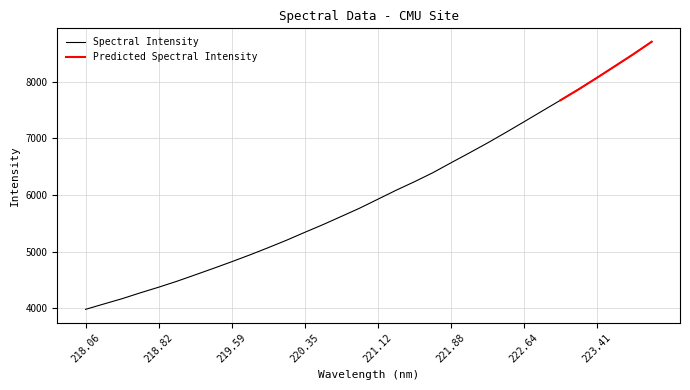

Reading left to right, transcribe all the data shown in this chart.

3984.0	4078.8	4172.1	4276.1	4374.8	4479.8	4593.0	4707.5	4824.8	4945.9	5072.9	5204.1	5343.4	5479.9	5624.1	5769.3	5927.5	6085.9	6235.5	6393.2	6569.4	6742.5	6919.2	7103.6	7292.6	7483.5	7673.3	7866.7	8069.6	8277.3	8486.4	8705.5